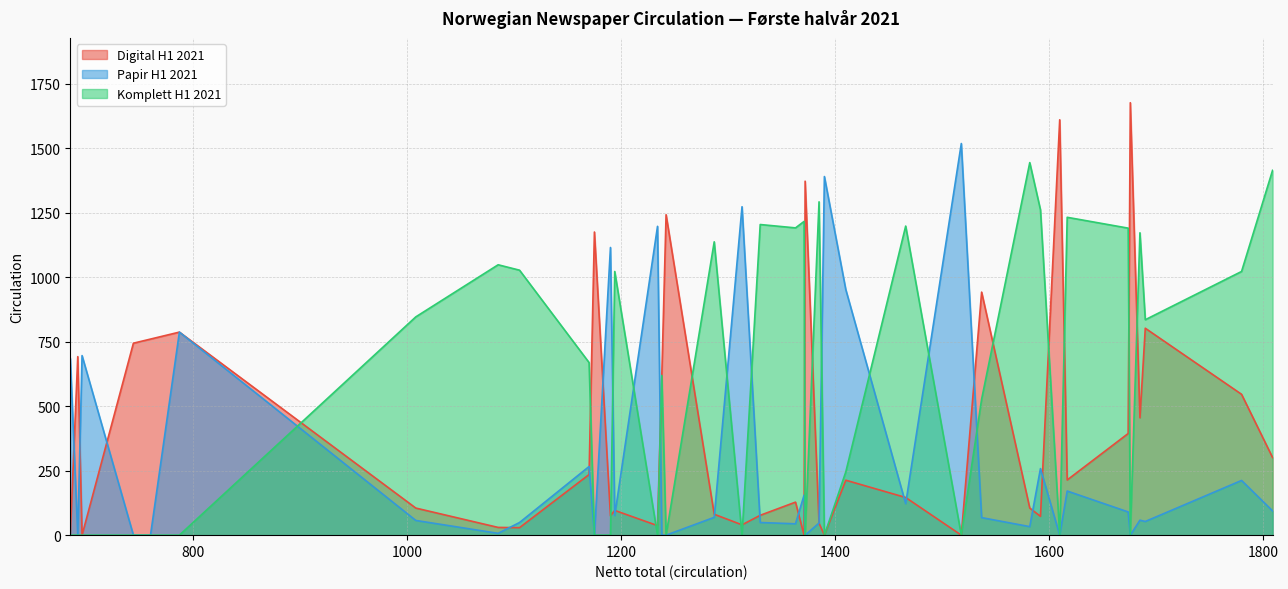

At which category does Komplett H1 2021 reach its first local peak?

Sydvesten